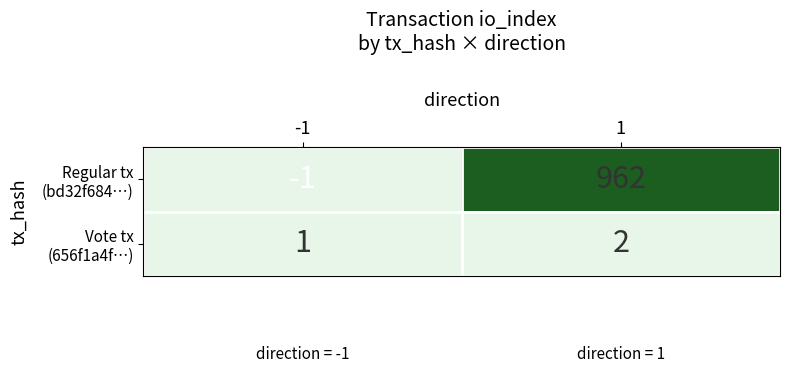

What is the maximum value shown in the chart?

962